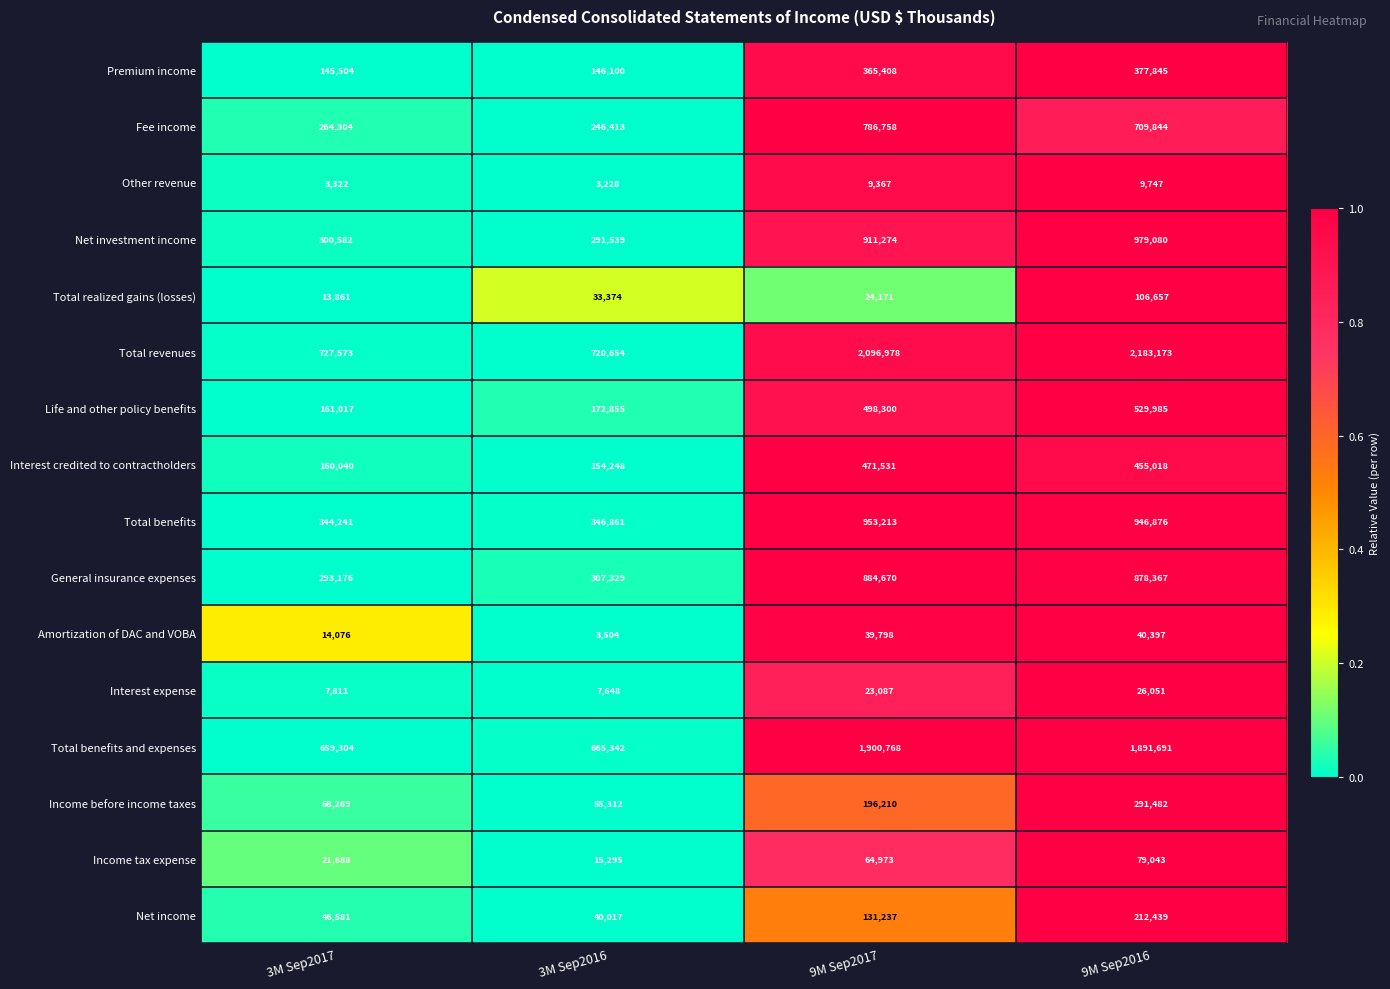

At which category is the sum across all series the highest?

9M Sep2016